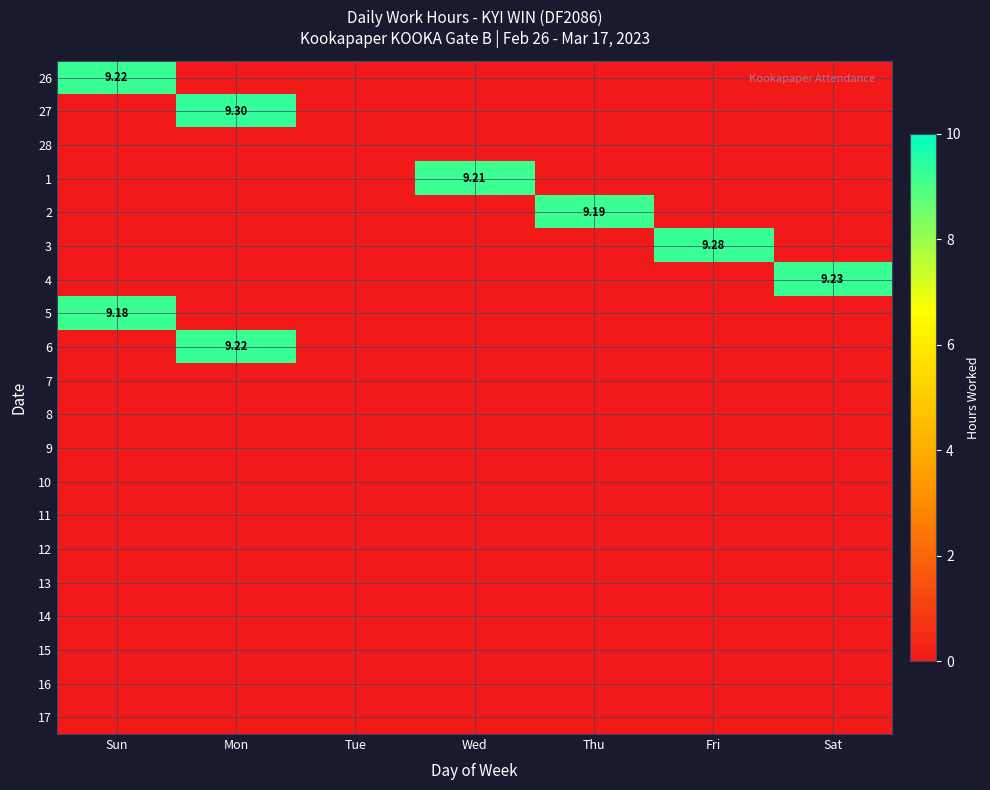

Rank the series by their maximum value, from lowest to highest.

28, 7, 8, 9, 10, 11, 12, 13, 14, 15, 16, 17, 5, 2, 1, 26, 6, 4, 3, 27